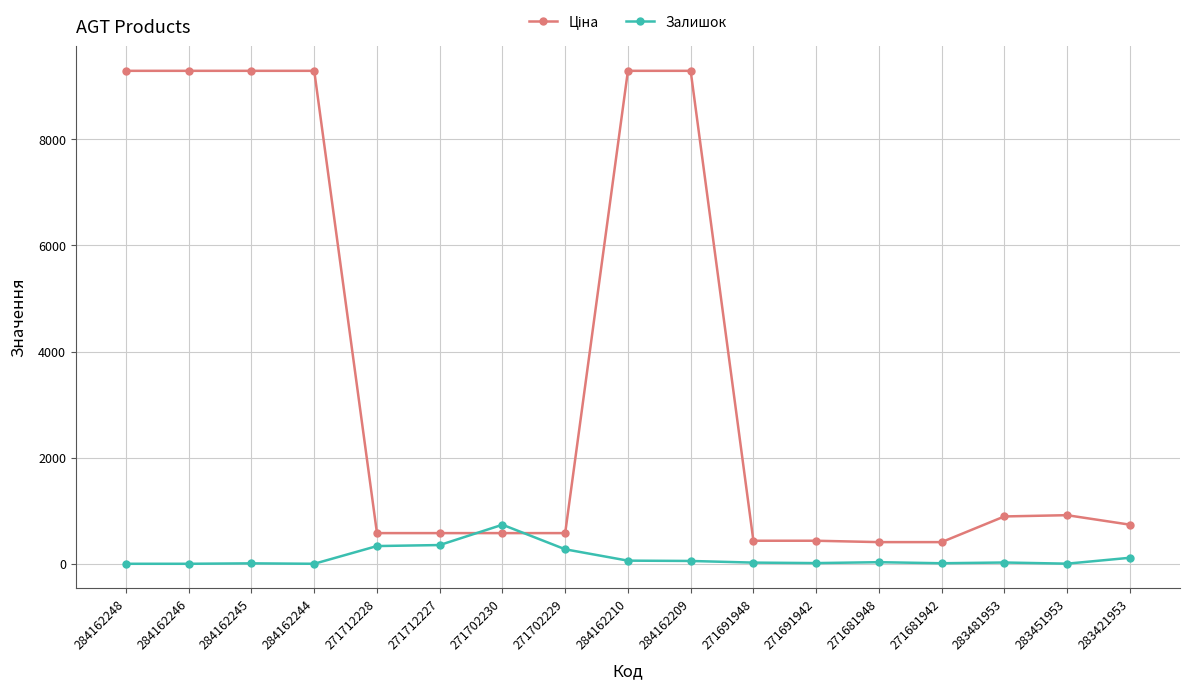

What is the spread (max minus min) of values at 271712227?

225.1